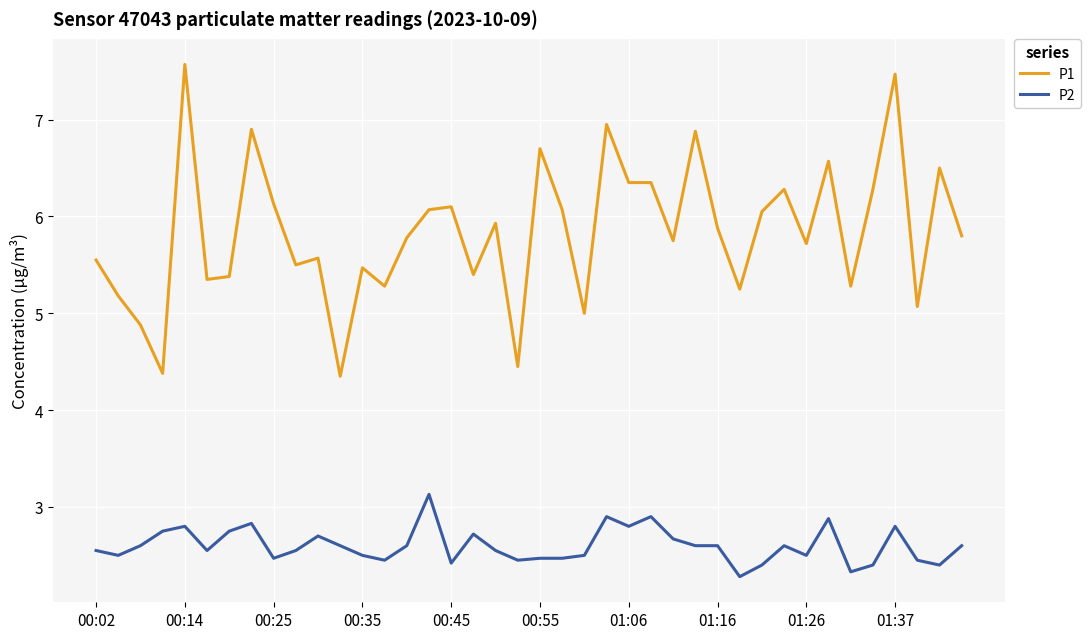

True or false: P2 has more than 0 points higher than both neighbors.

True